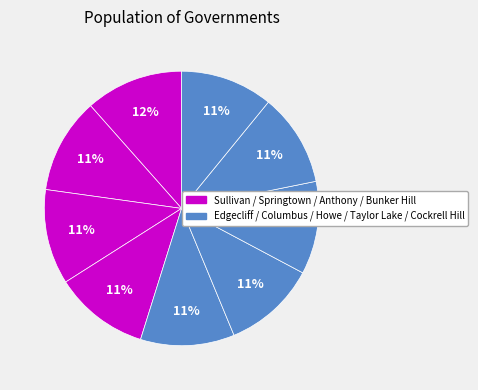

Rank the categories by value from highest to lowest.

Sullivan, Springtown, Anthony, Bunker Hill, Edgecliff Village, Columbus, Howe, Taylor Lake Village, Cockrell Hill